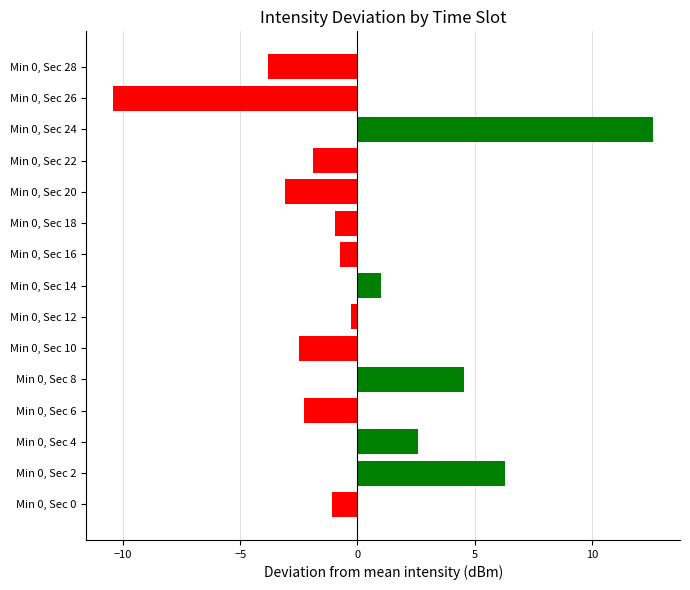

What is the smallest value displayed?

-10.4